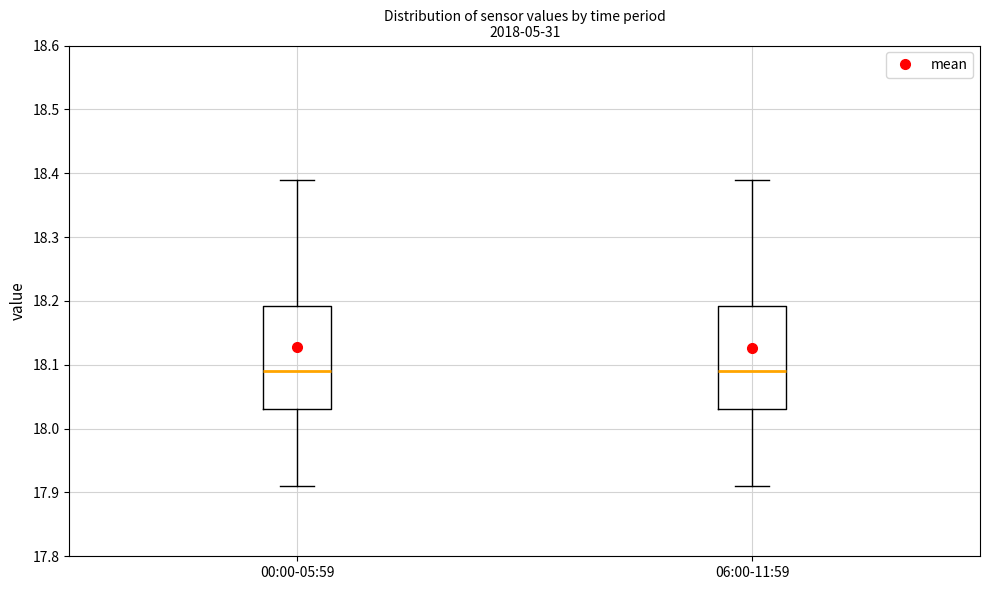

Reading left to right, read every box against the y-axis: the position of its median line, the range the box covers, and the ends of its whiskers. The values are not printed on the chart, so give them approximately, as read against the axis.

00:00-05:59: median 18.09, box 18.03 to 18.19, whiskers 17.91 to 18.39
06:00-11:59: median 18.09, box 18.03 to 18.19, whiskers 17.91 to 18.39